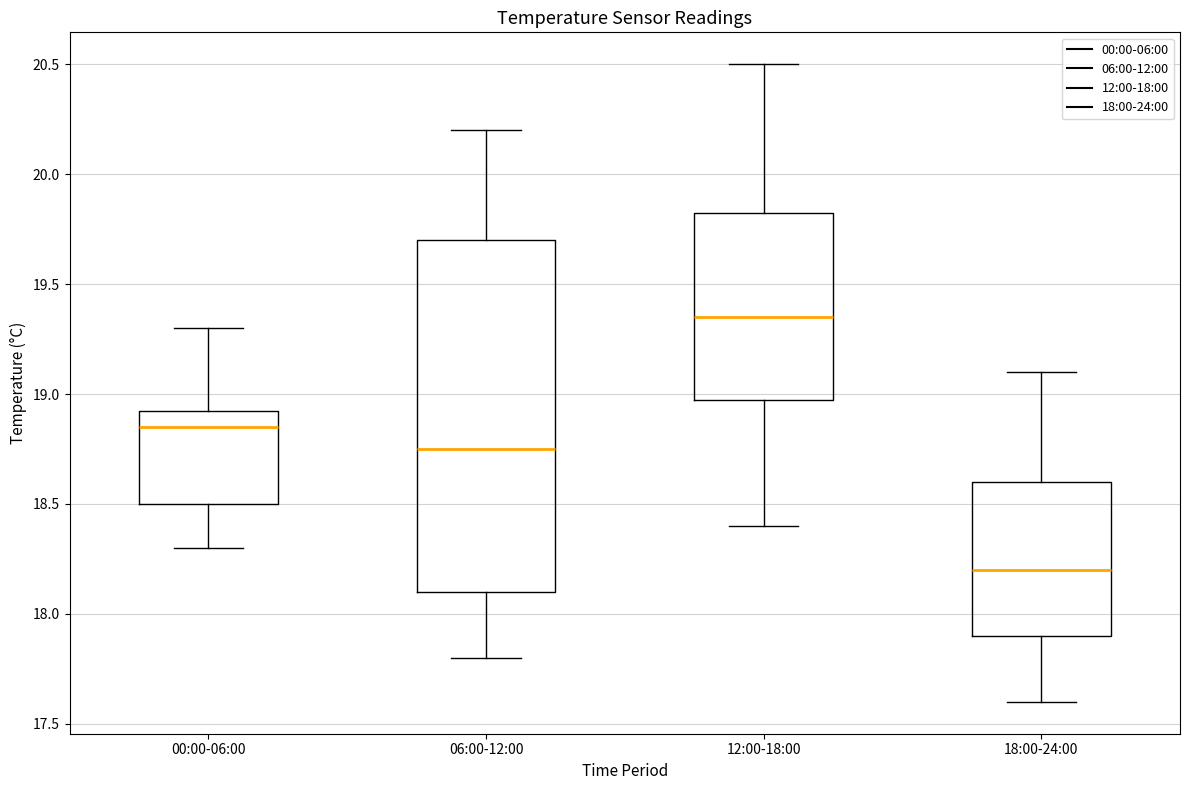

Comparing the boxes themselves (not the whiskers), which one is the tallest?

06:00-12:00